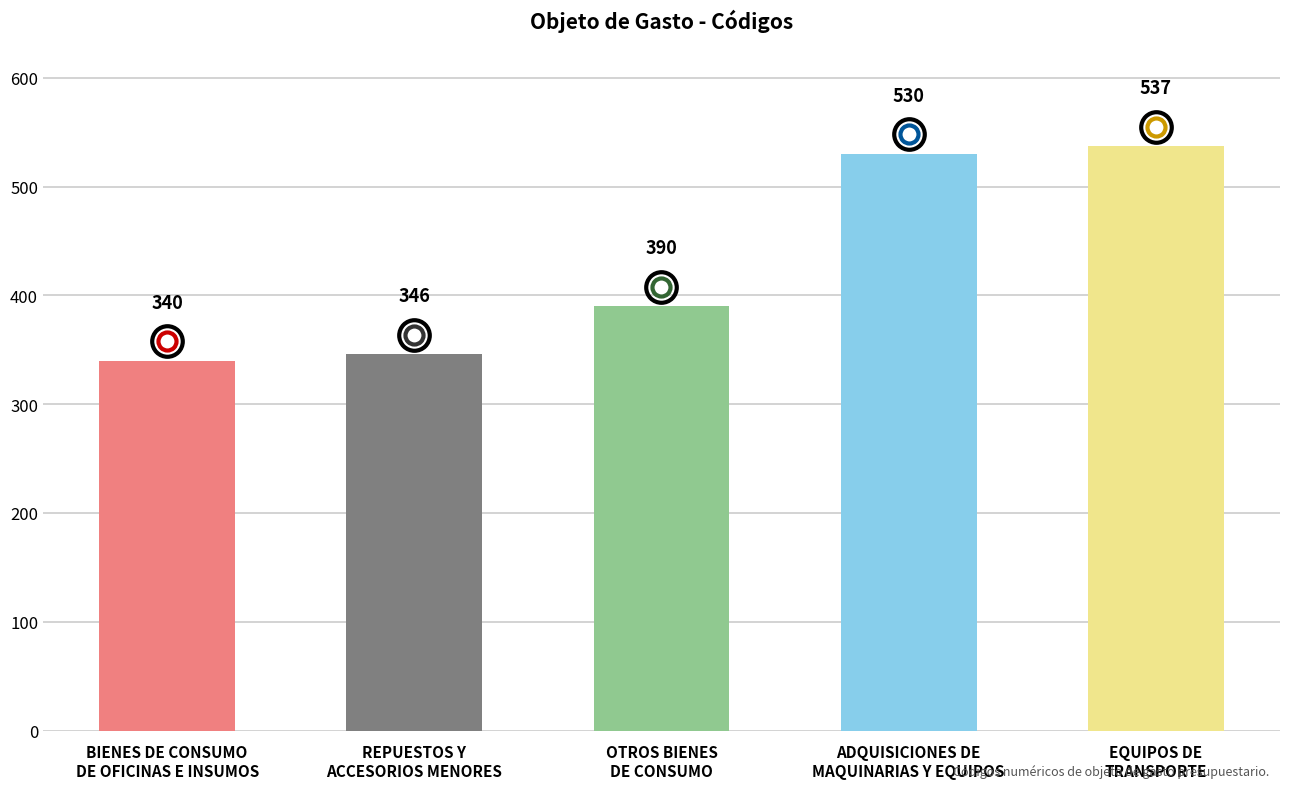

What is the value of the 3rd bar from the left?

390